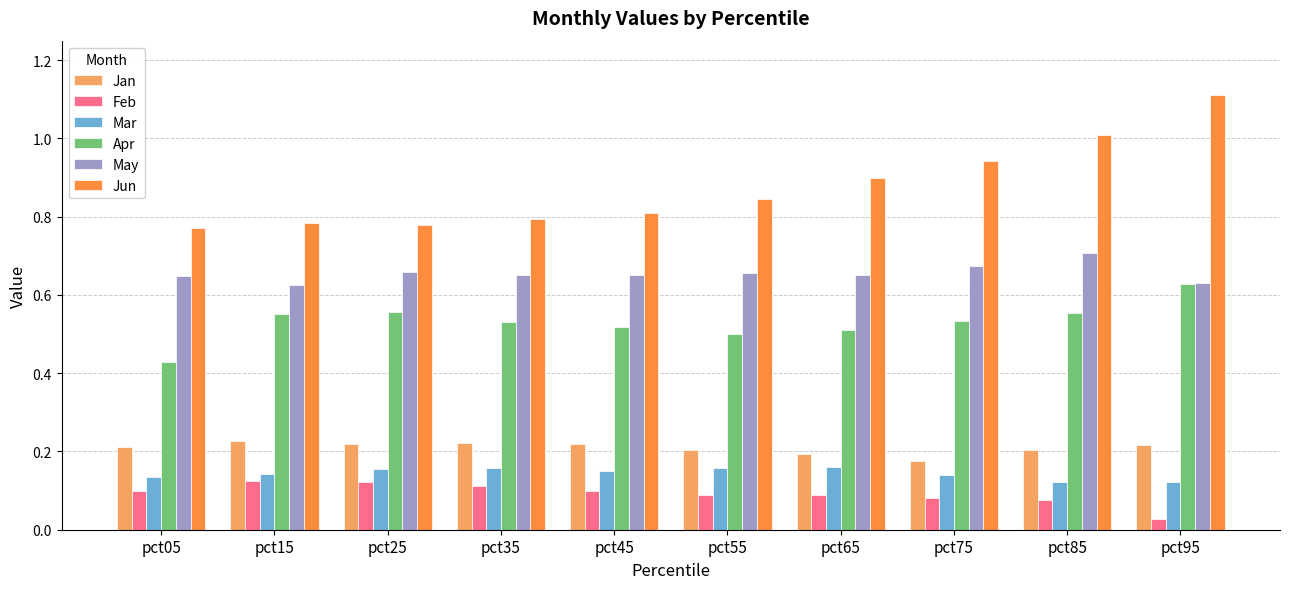

Which series has the widest spread of values?

Jun